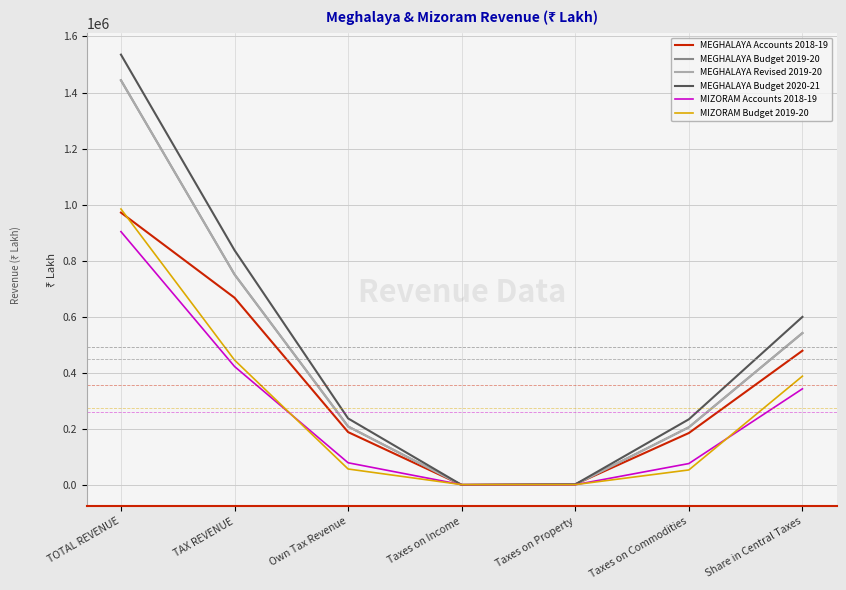

List the series in order of their peak value, highest first.

MEGHALAYA Budget 2020-21, MEGHALAYA Budget 2019-20, MEGHALAYA Revised 2019-20, MIZORAM Budget 2019-20, MEGHALAYA Accounts 2018-19, MIZORAM Accounts 2018-19